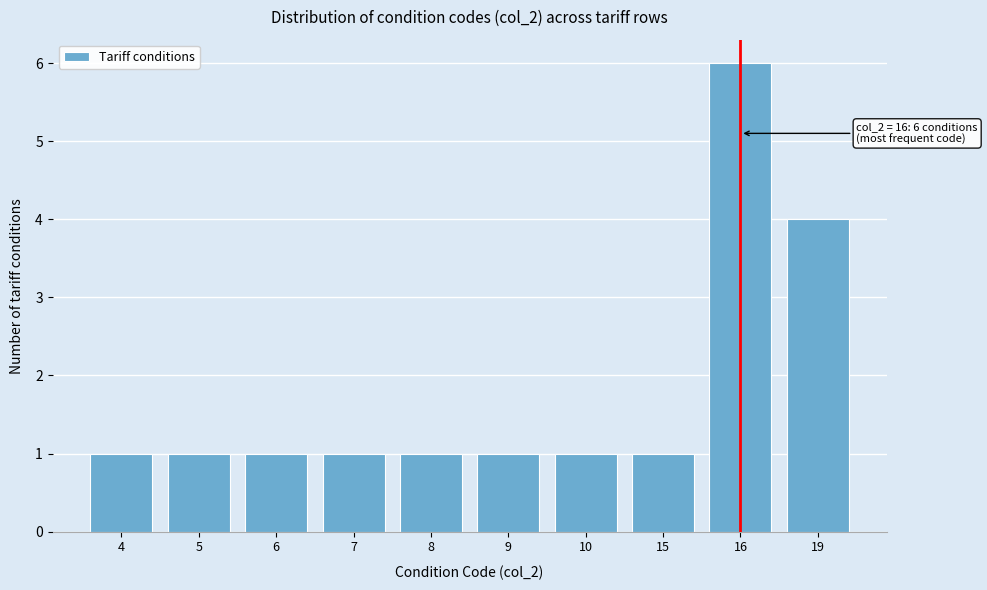

Reading right to left, extract all data points from this chart.

4	6	1	1	1	1	1	1	1	1